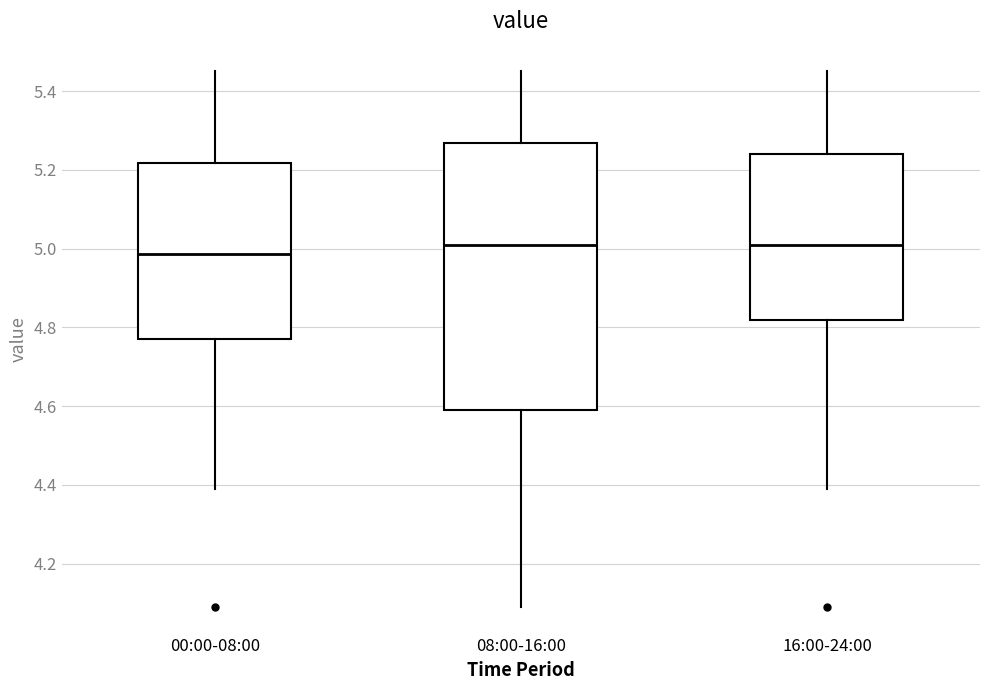

Reading left to right, read every box against the y-axis: the position of its median line, the range the box covers, and the ends of its whiskers. The values are not printed on the chart, so give them approximately, as read against the axis.

00:00-08:00: median 4.98, box 4.78 to 5.22, whiskers 4.40 to 5.46
08:00-16:00: median 5.02, box 4.60 to 5.26, whiskers 4.10 to 5.46
16:00-24:00: median 5.02, box 4.82 to 5.24, whiskers 4.40 to 5.46